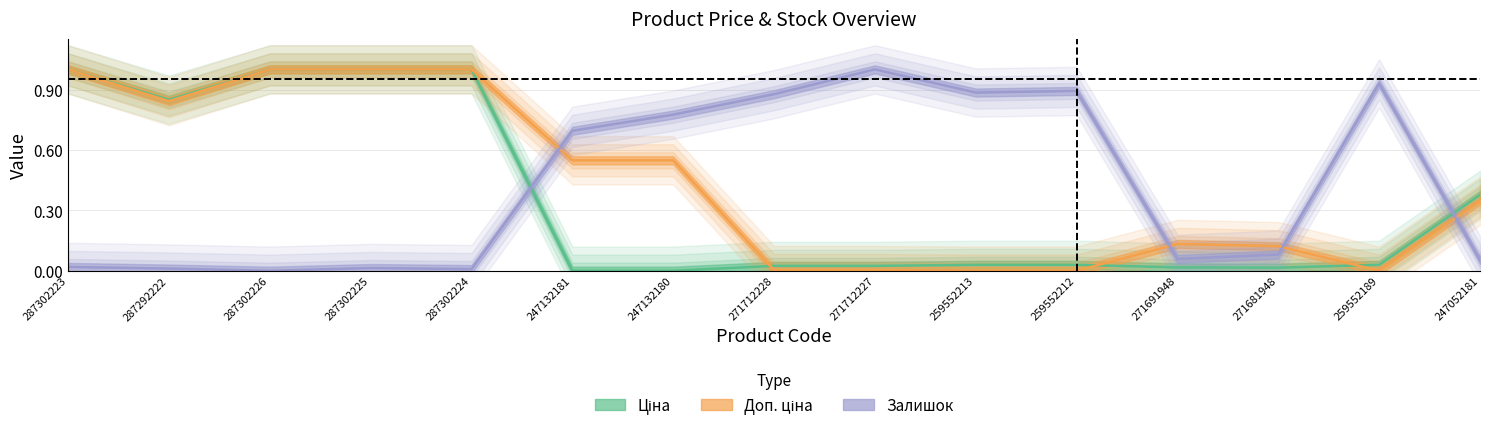

Reading left to right, what are all the values shown in this chart?

Ціна: 287302223=1.0	287292222=0.8	287302226=1.0	287302225=1.0	287302224=1.0	247132181=0.0	247132180=0.0	271712228=0.0	271712227=0.0	259552213=0.0	259552212=0.0	271691948=0.0	271681948=0.0	259552189=0.0	247052181=0.4
Доп. ціна: 287302223=1.0	287292222=0.8	287302226=1.0	287302225=1.0	287302224=1.0	247132181=0.5	247132180=0.5	271712228=0.0	271712227=0.0	259552213=0.0	259552212=0.0	271691948=0.1	271681948=0.1	259552189=0.0	247052181=0.3
Залишок: 287302223=0.0	287292222=0.0	287302226=0.0	287302225=0.0	287302224=0.0	247132181=0.7	247132180=0.8	271712228=0.9	271712227=1.0	259552213=0.9	259552212=0.9	271691948=0.1	271681948=0.1	259552189=0.9	247052181=0.1